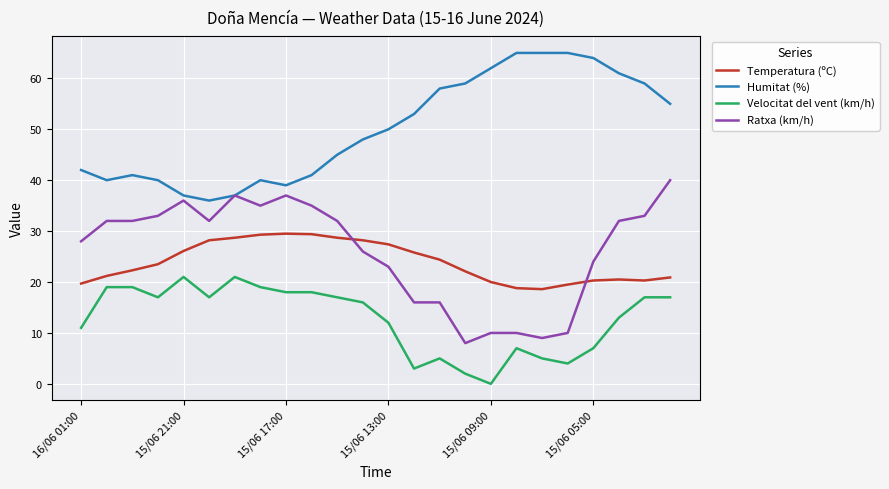

True or false: Temperatura (ºC) and Humitat (%) intersect in this chart.

False